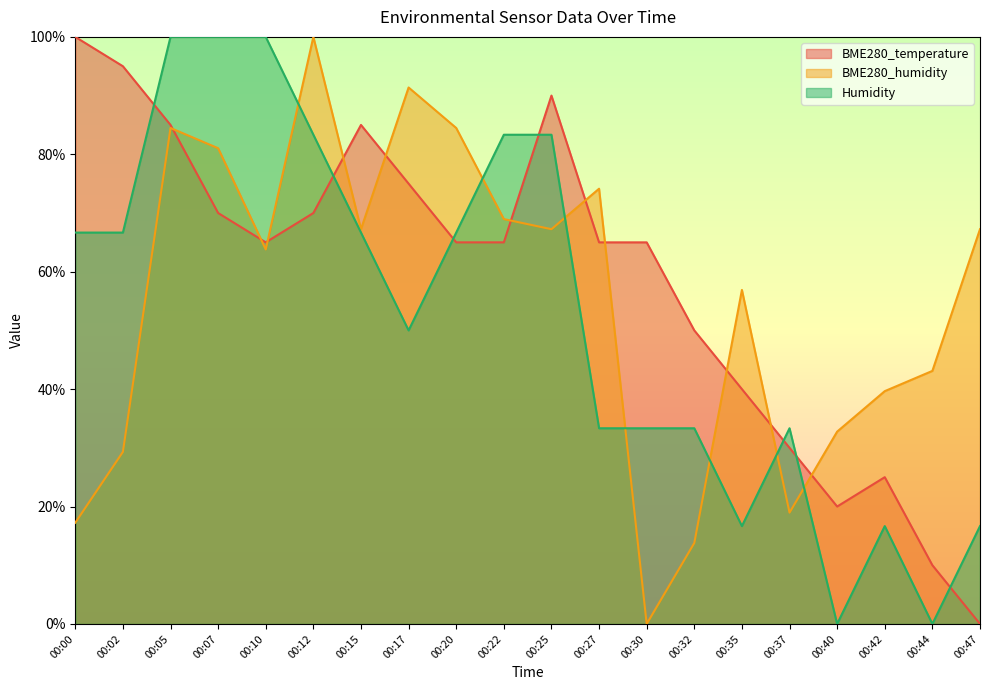

What is the difference between the maximum and minimum values in the BME280_temperature series?

100.0